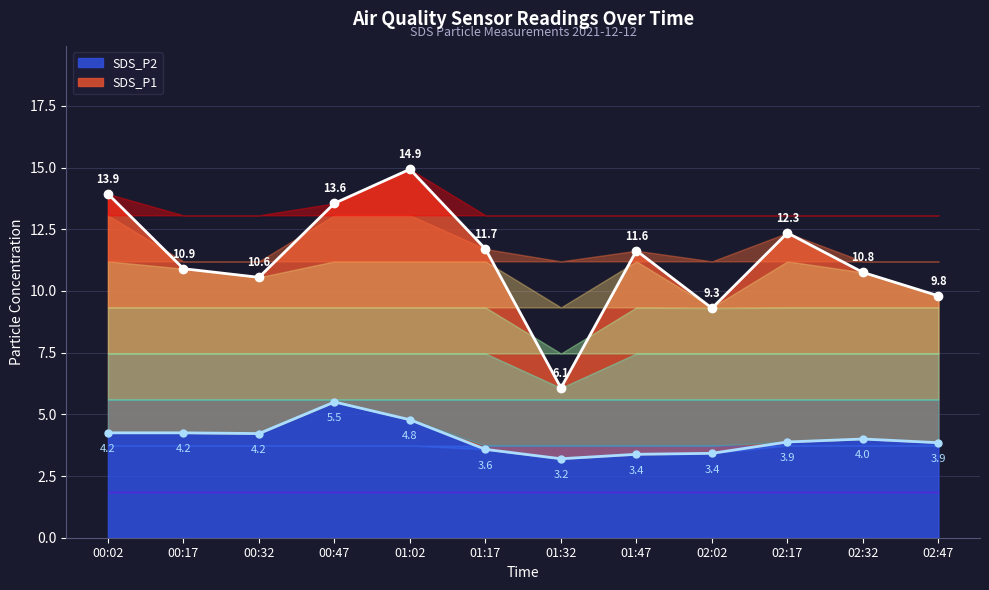

Reading left to right, what are all the values shown in this chart?

SDS_P1: 00:02=13.9	00:17=10.9	00:32=10.6	00:47=13.6	01:02=14.9	01:17=11.7	01:32=6.1	01:47=11.6	02:02=9.3	02:17=12.3	02:32=10.8	02:47=9.8
SDS_P2: 00:02=4.2	00:17=4.2	00:32=4.2	00:47=5.5	01:02=4.8	01:17=3.6	01:32=3.2	01:47=3.4	02:02=3.4	02:17=3.9	02:32=4.0	02:47=3.9